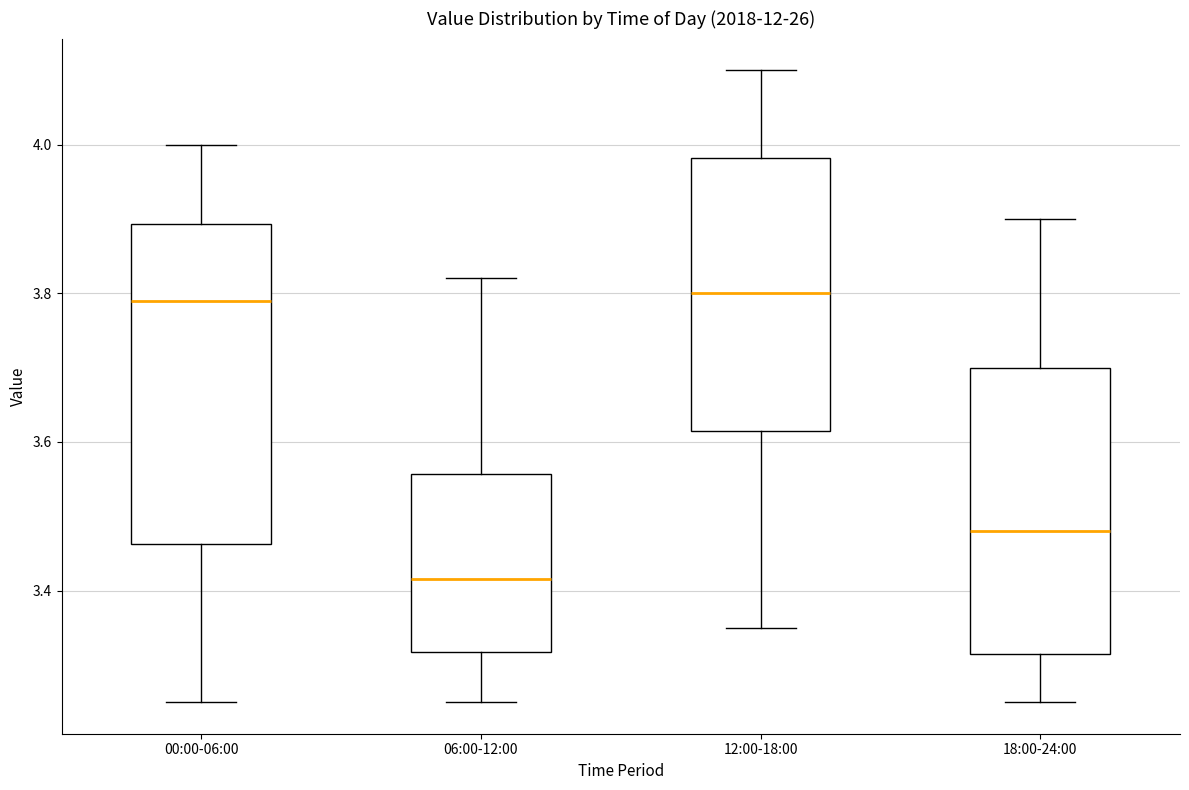

Reading left to right, read every box against the y-axis: the position of its median line, the range the box covers, and the ends of its whiskers. The values are not printed on the chart, so give them approximately, as read against the axis.

00:00-06:00: median 3.80, box 3.46 to 3.90, whiskers 3.26 to 4.00
06:00-12:00: median 3.42, box 3.32 to 3.56, whiskers 3.26 to 3.82
12:00-18:00: median 3.80, box 3.62 to 3.98, whiskers 3.36 to 4.10
18:00-24:00: median 3.48, box 3.32 to 3.70, whiskers 3.26 to 3.90